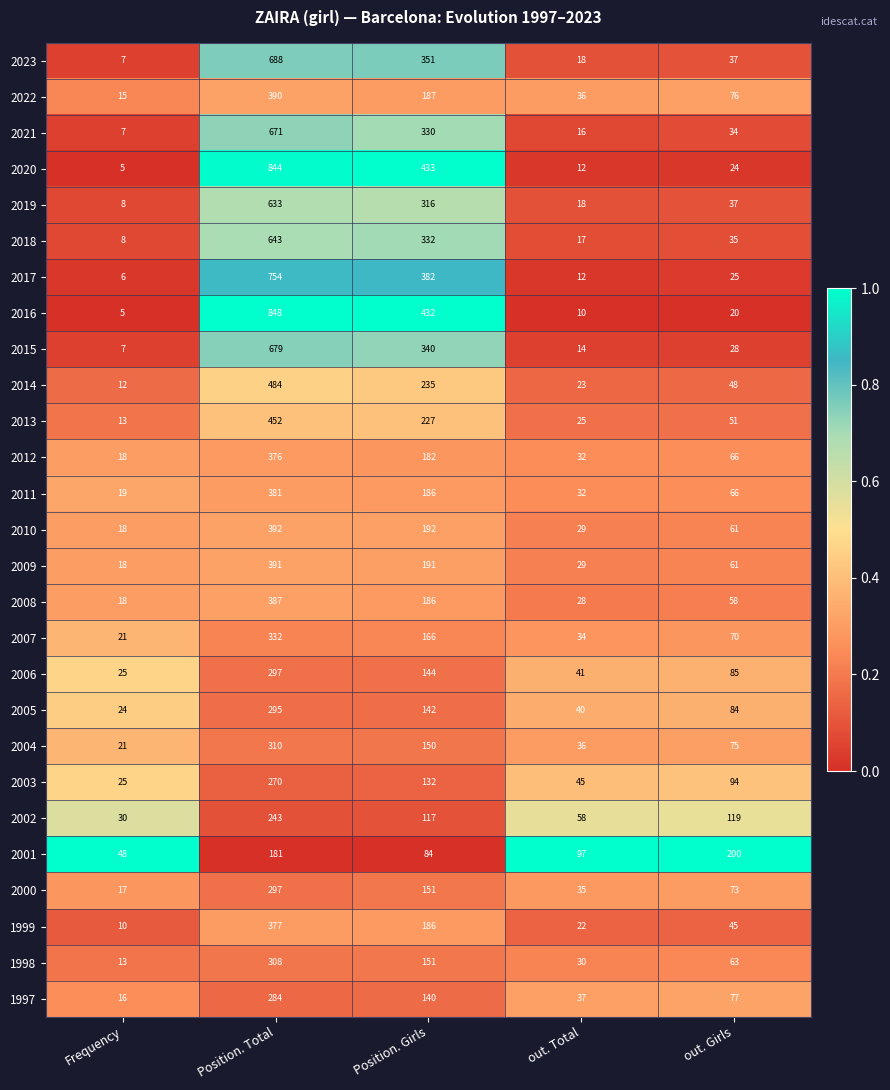

What is the spread (max minus min) of values at Position. Girls?

349